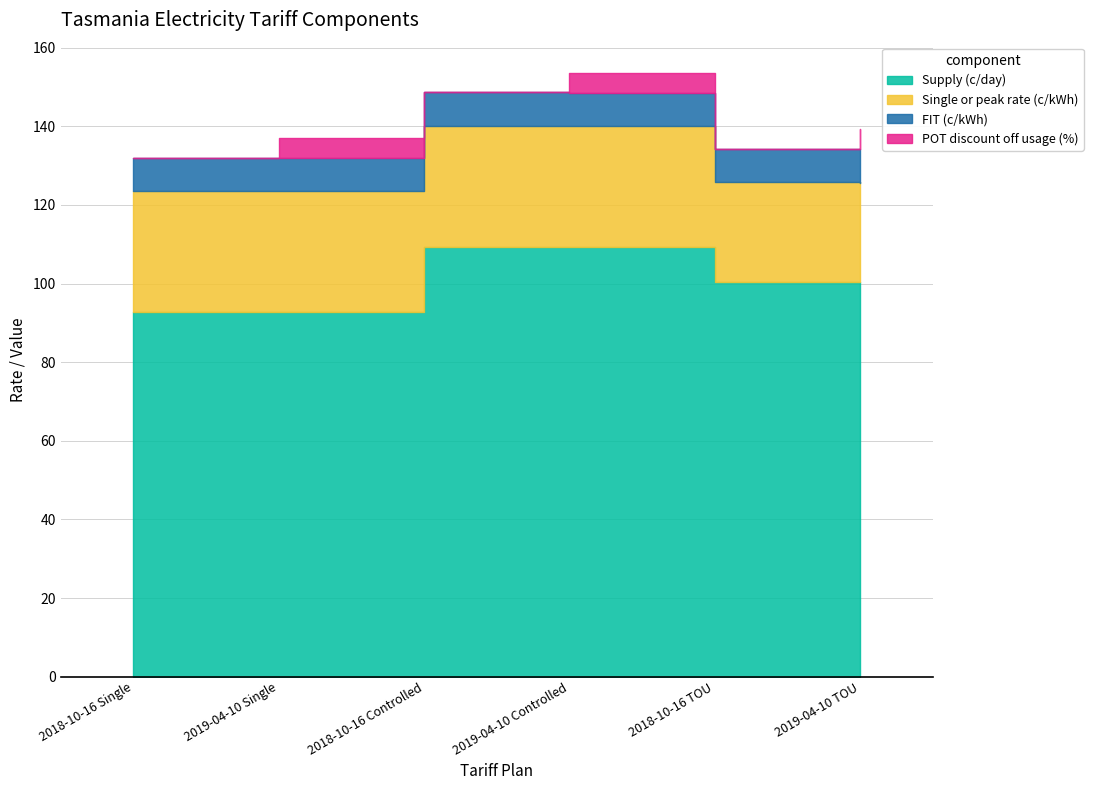

How many interior local valleys does the POT discount off usage (%) series have?

2